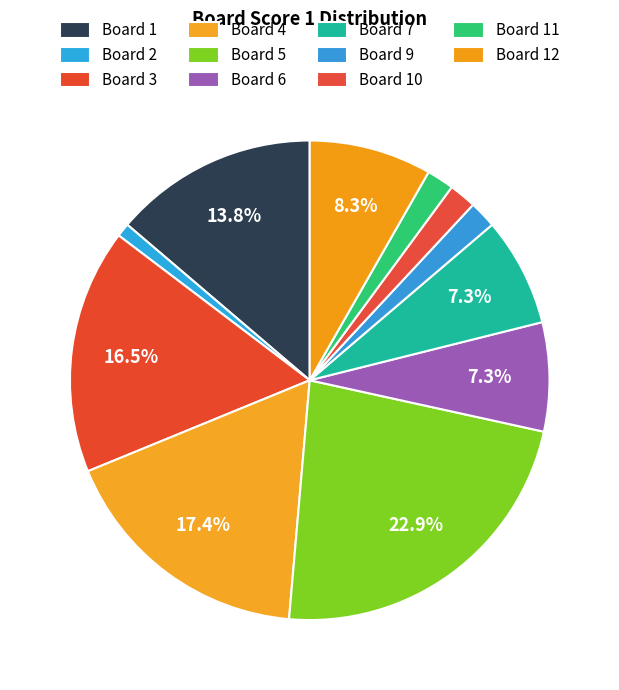

Is there a majority slice in this chart?

No